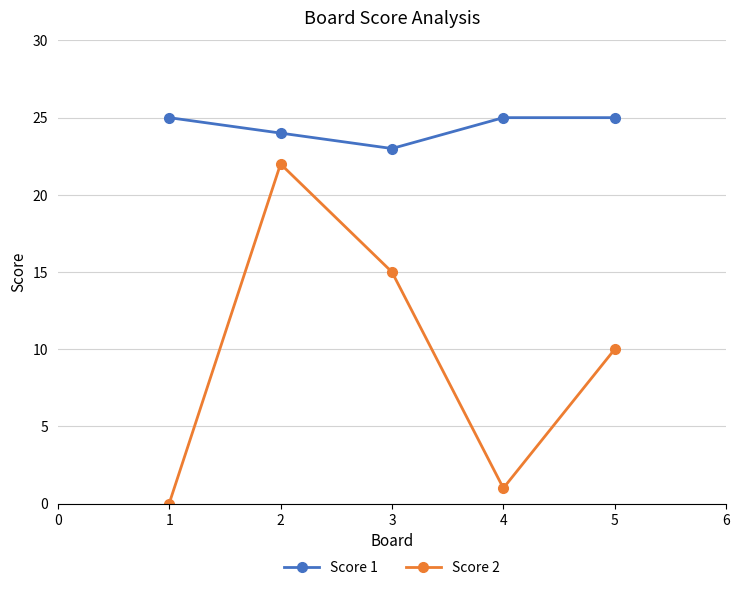

Reading left to right, what are all the values shown in this chart?

Score 1: 25	24	23	25	25
Score 2: 0	22	15	1	10